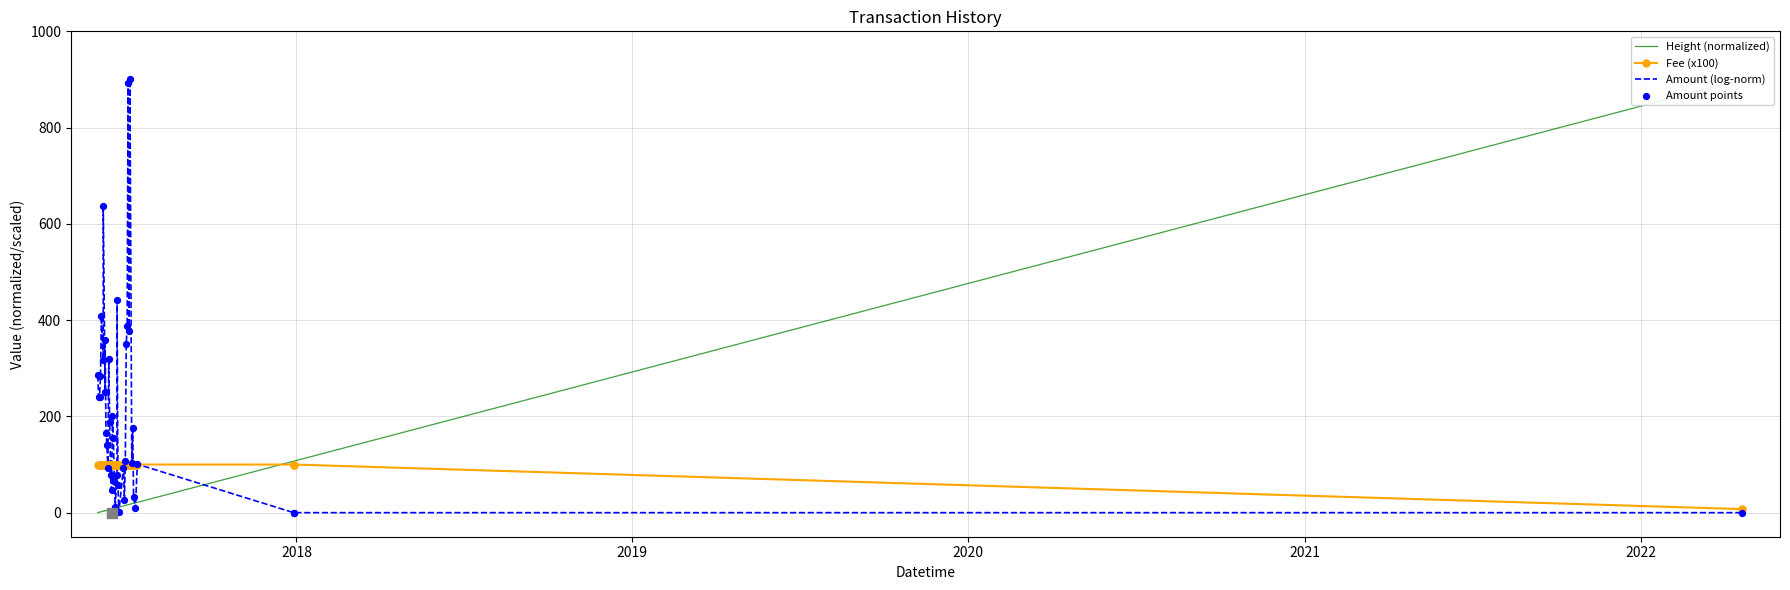

Which series contains the highest Y value?

Height (normalized)